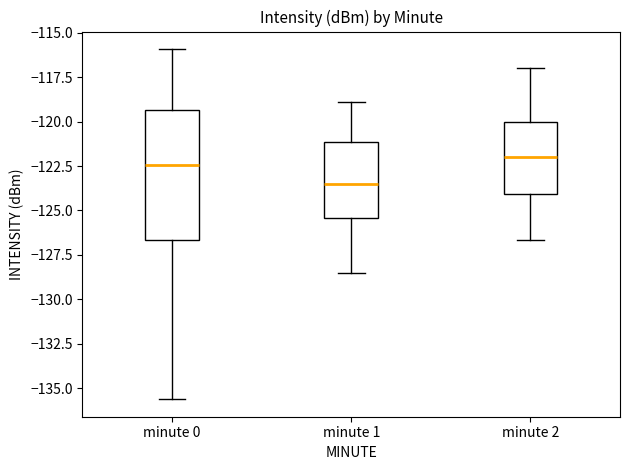

Which box is the tallest, from its lower edge to its upper edge?

minute 0